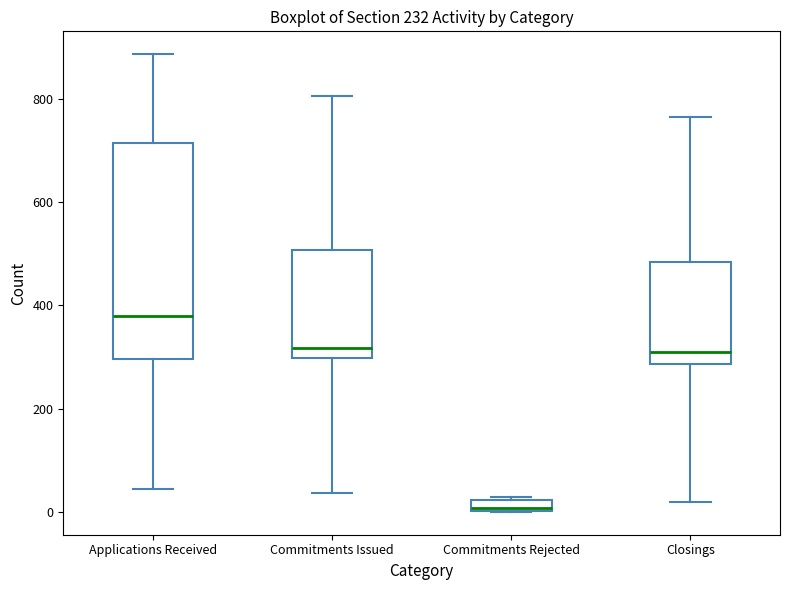

Which box has the lowest median line?

Commitments Rejected